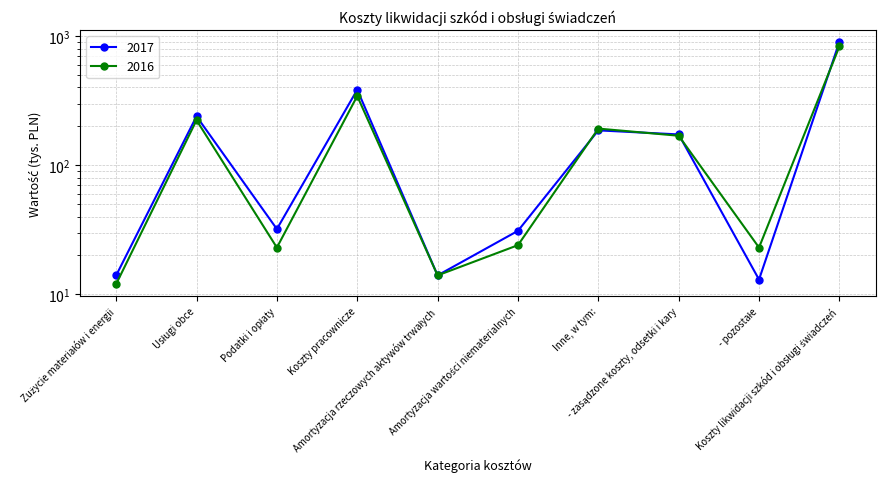

What is the maximum value for 2017?

900